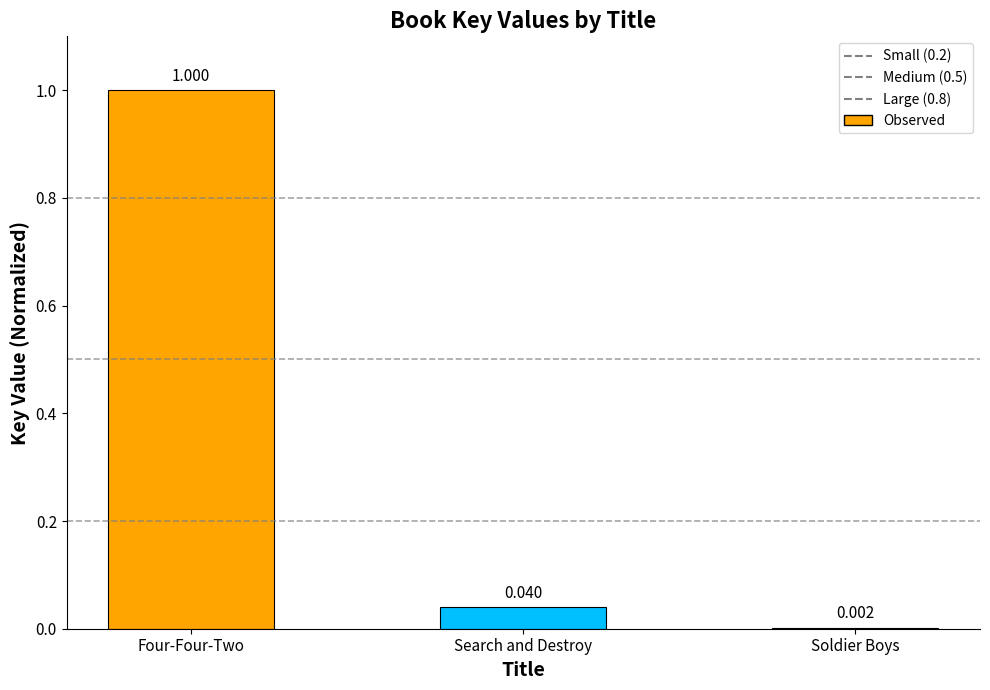

What is the label of the 3rd bar from the left?

Soldier Boys